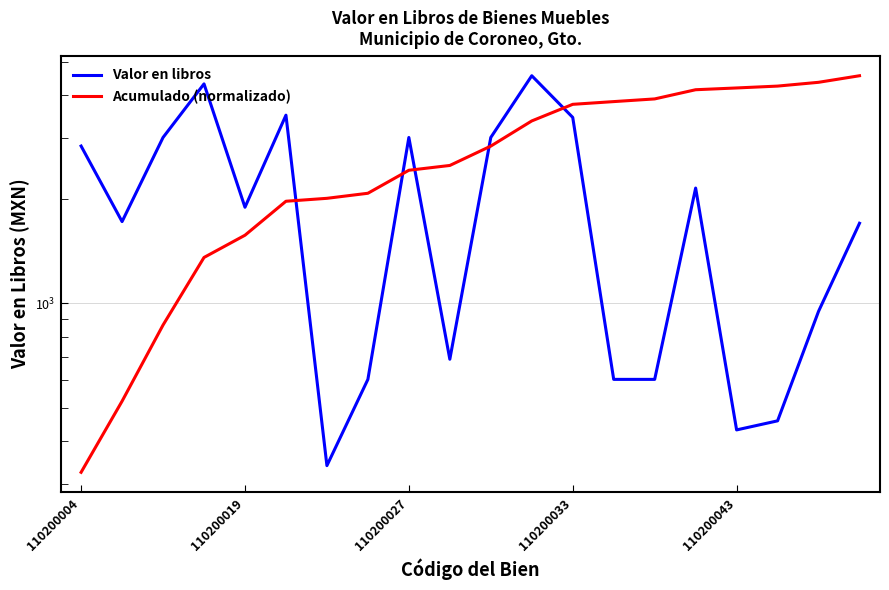

How many intersections are there between Acumulado (normalizado) and Valor en libros?

5